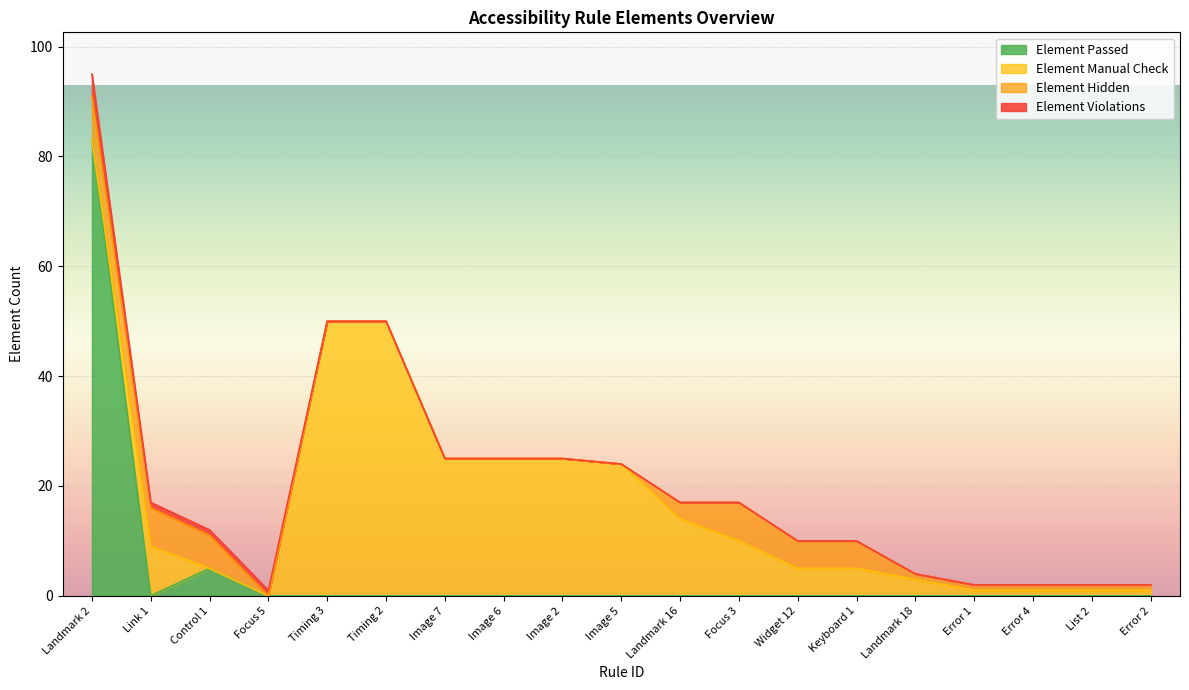

How many interior local peaks does the Element Manual Check series have?

1